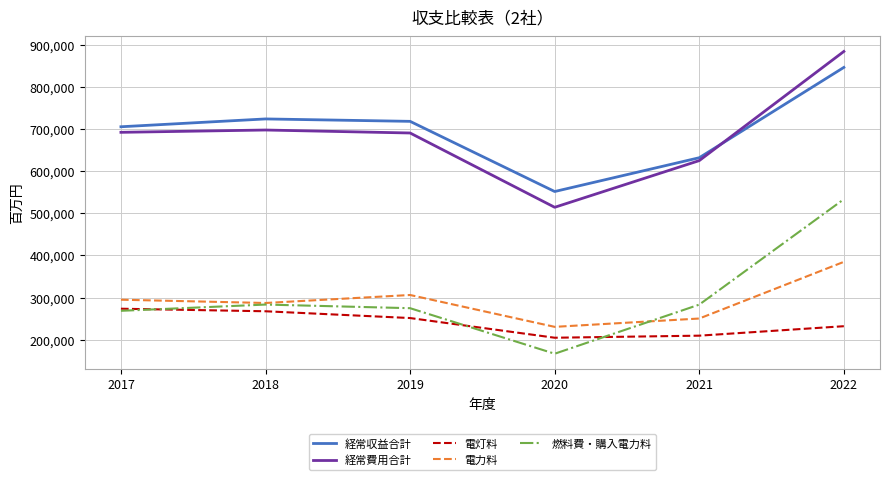

What is the minimum value shown in the chart?

166970